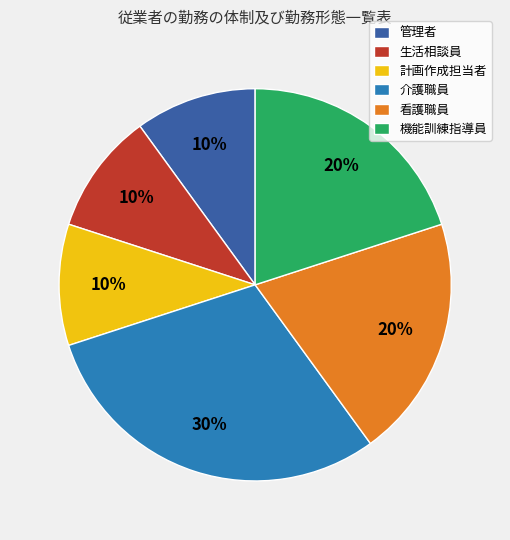

What percentage is the 看護職員 slice, to the nearest percent?

20%